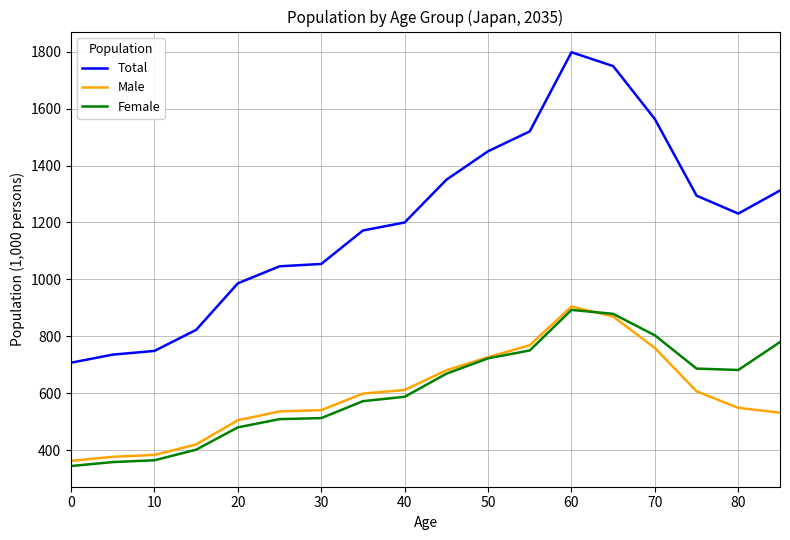

What is the highest value of the Female series?

893.0